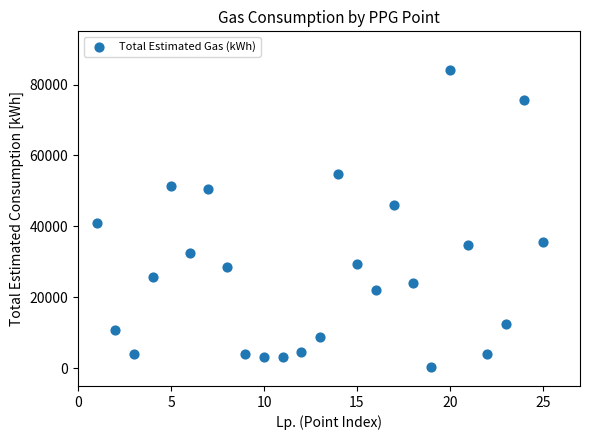

What is the range of Y values (max minus min)?

83599